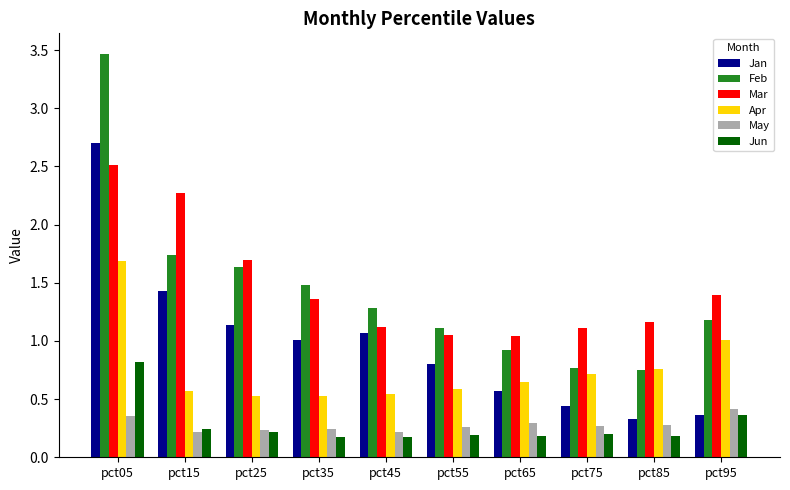

What value does the Apr series have at pct15?

0.6